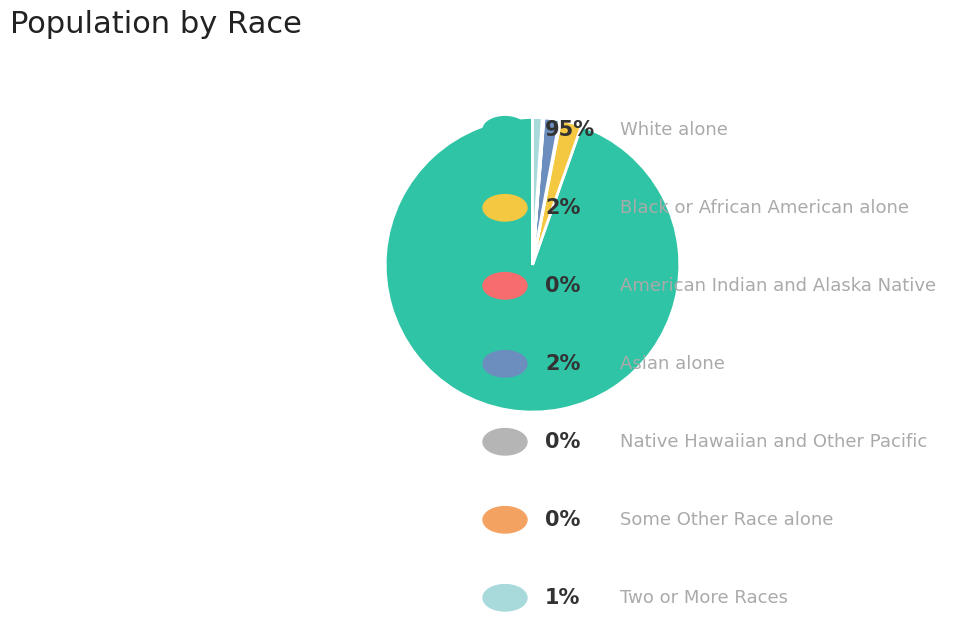

Does any single category account for the majority?

Yes